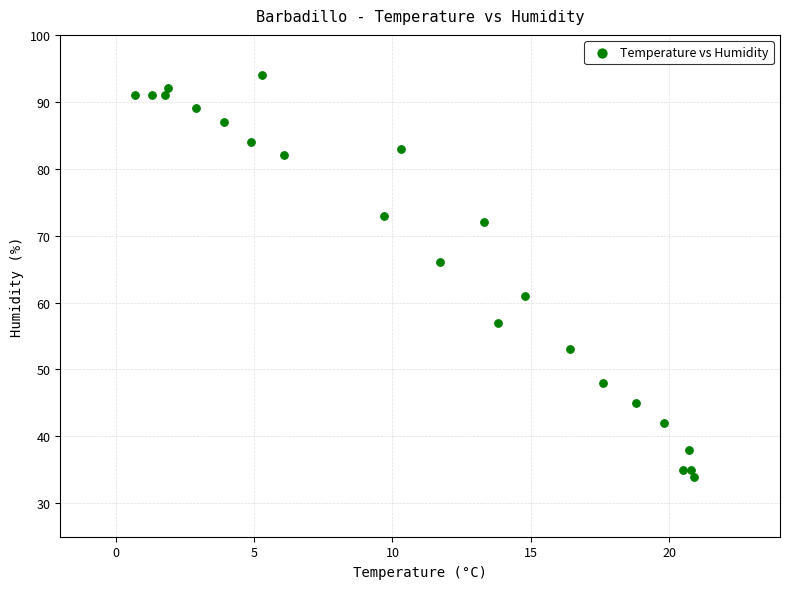

What is the range of Y values (max minus min)?

60